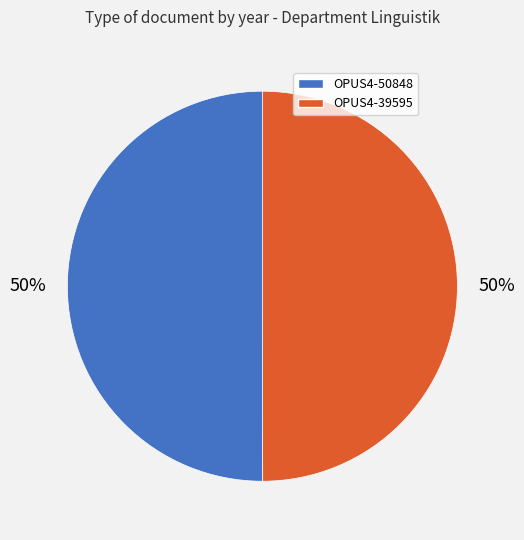

Is it true that OPUS4-39595 is 50% of the pie?

True